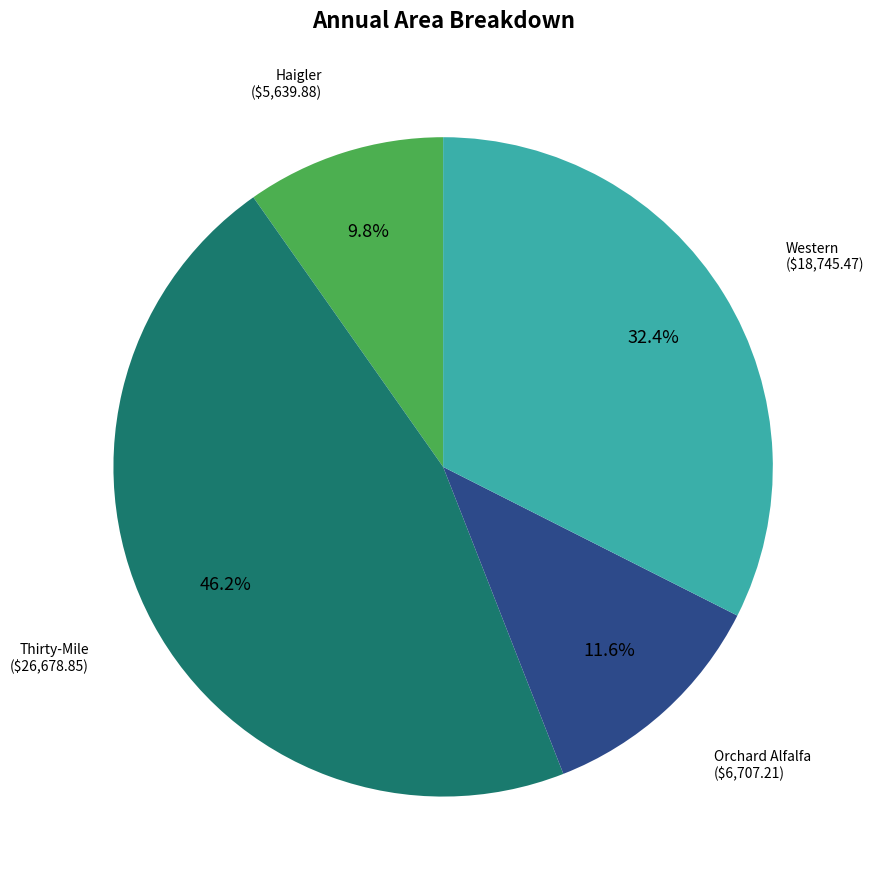

Is there a majority slice in this chart?

No